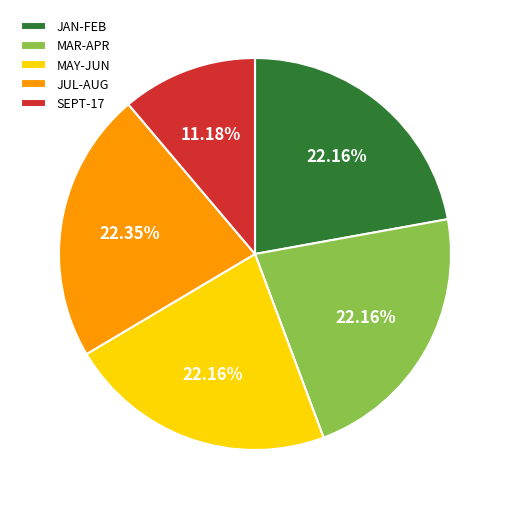

Is MAY-JUN the majority of the pie?

No